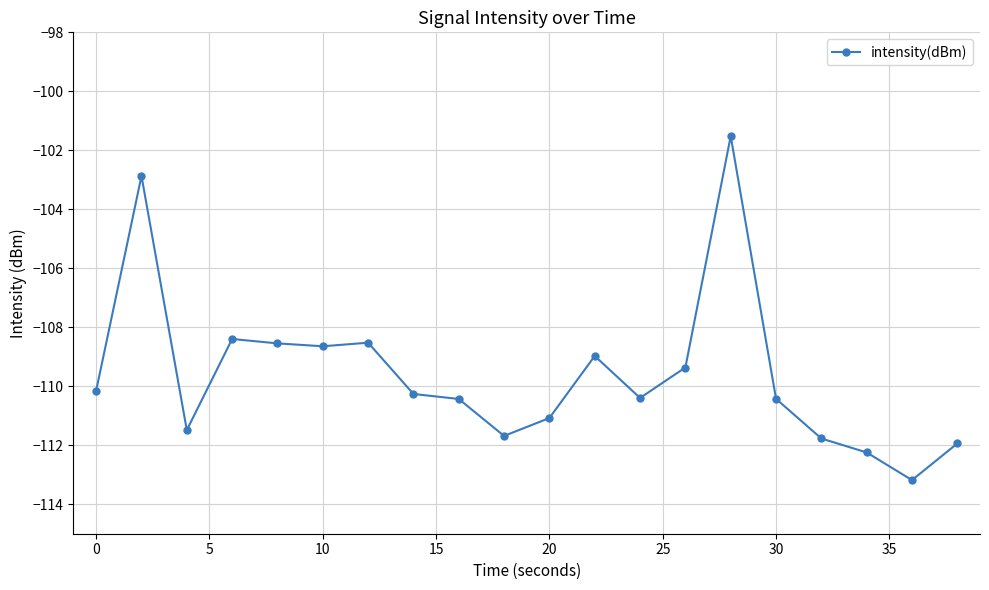

Is this an area chart (filled region under the line)?

No